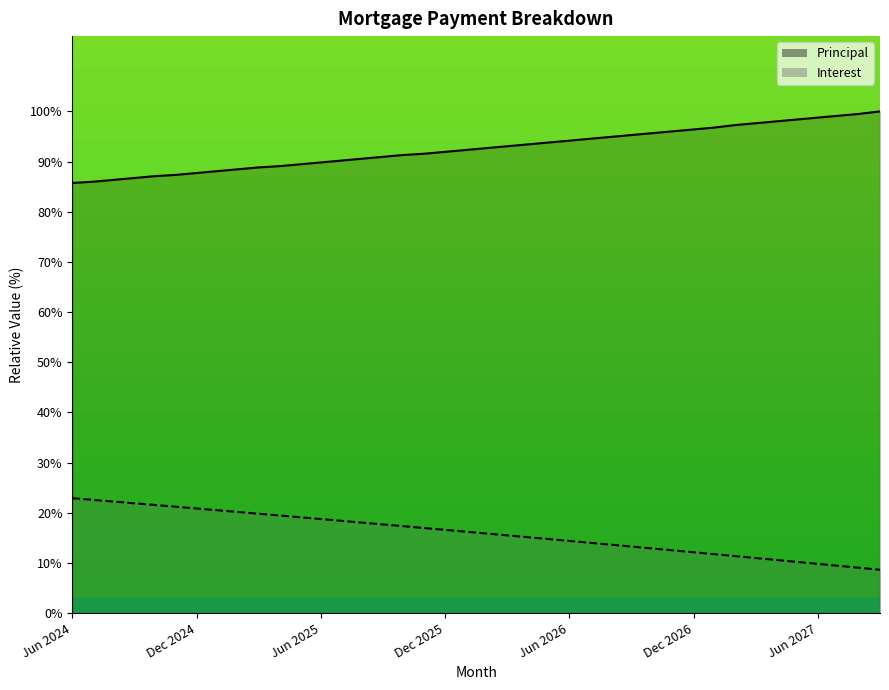

How many lines are shown in the chart?

2